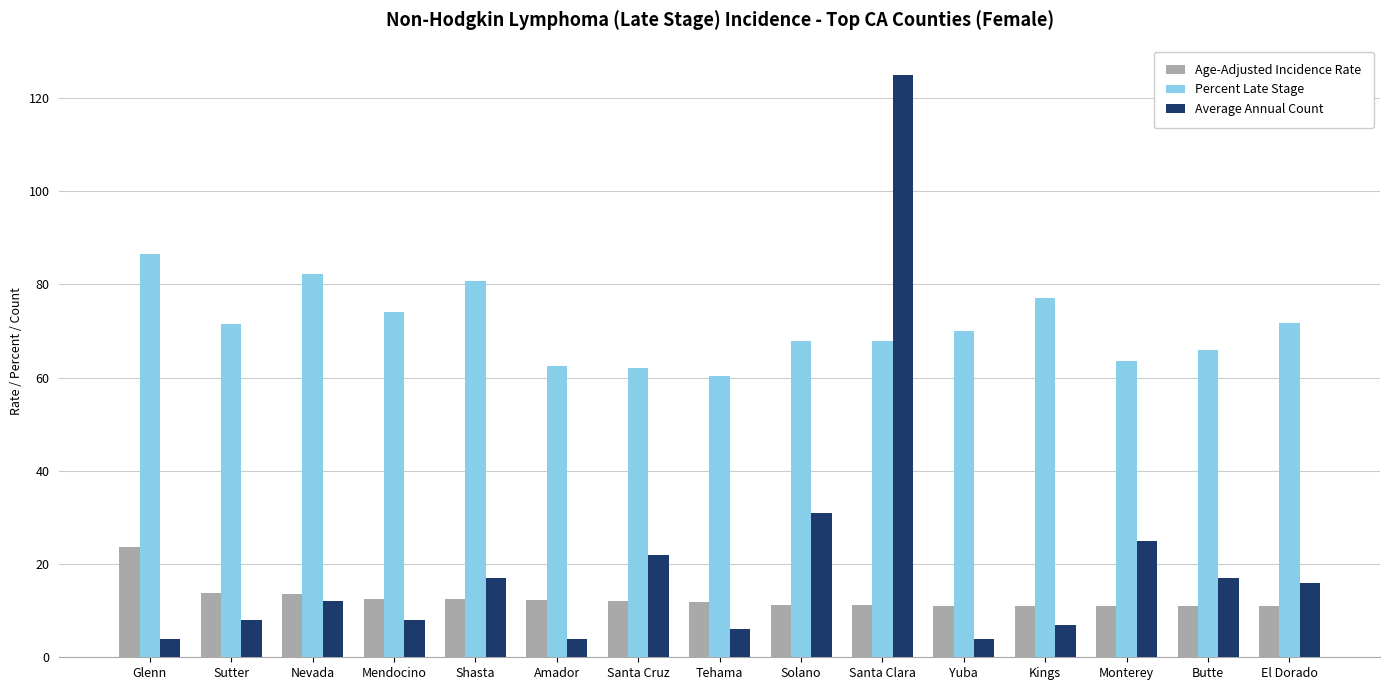

What is the sum of the Age-Adjusted Incidence Rate values at Amador and Mendocino?

24.8